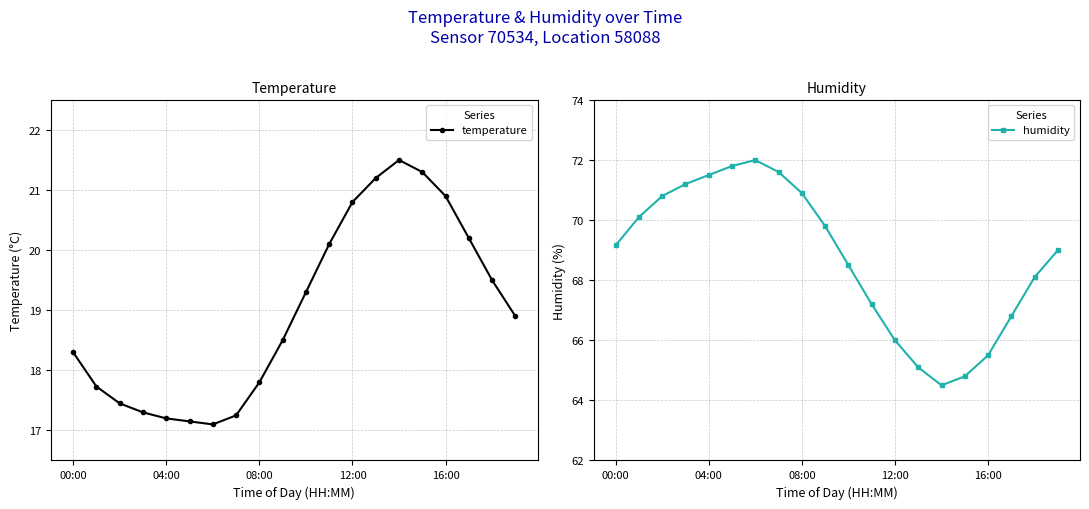

Rank the series by their average value, from lowest to highest.

temperature, humidity